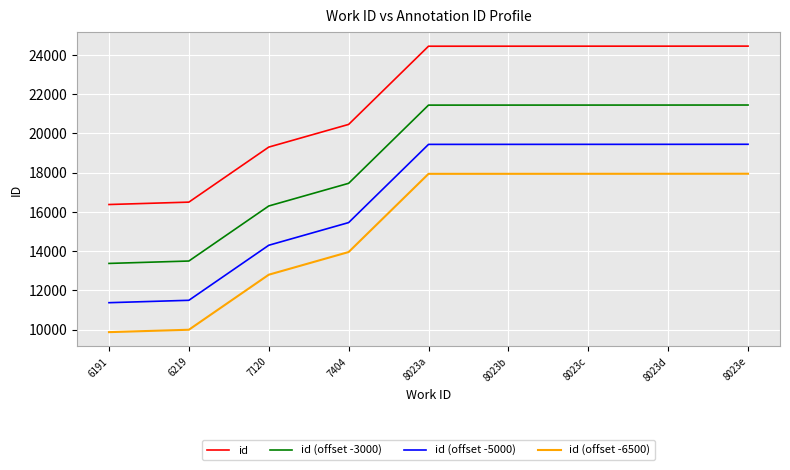

What position from the left is 8023a?

5